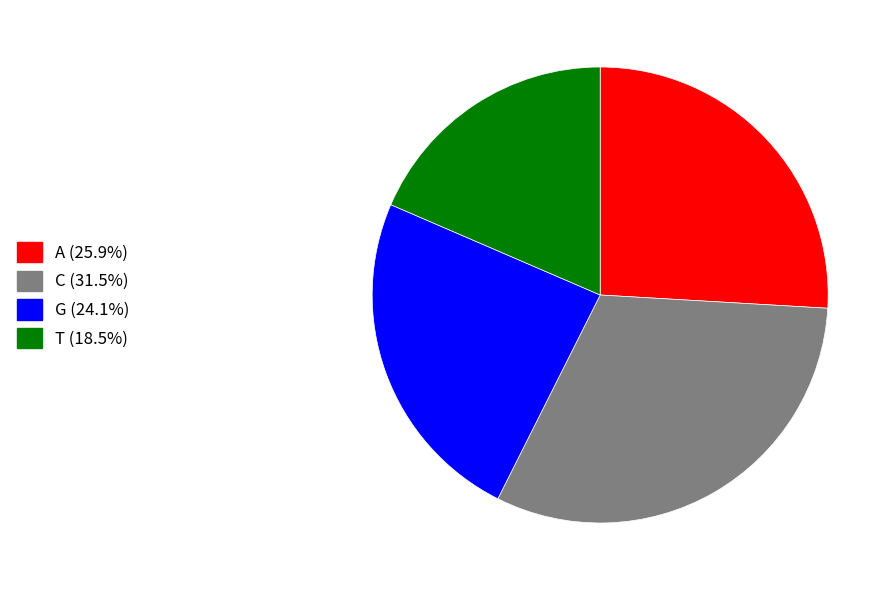

Between G and A, which is larger?

A